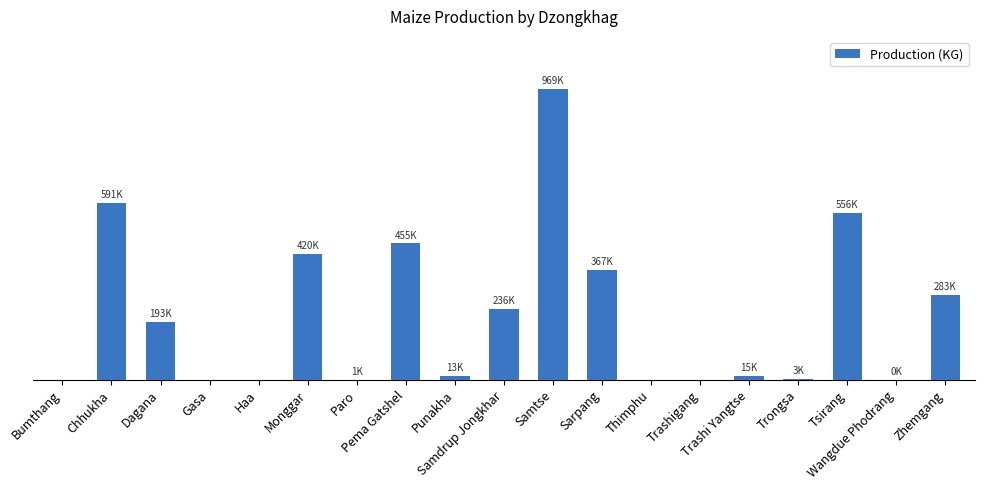

Reading right to left, what are all the values shown in this chart?

Zhemgang=283396	Wangdue Phodrang=441	Tsirang=555660	Trongsa=3483	Trashi Yangtse=14799	Trashigang=0	Thimphu=0	Sarpang=366840	Samtse=968978	Samdrup Jongkhar=235860	Punakha=12652	Pema Gatshel=455236	Paro=545	Monggar=420295	Haa=0	Gasa=0	Dagana=193356	Chhukha=591481	Bumthang=0